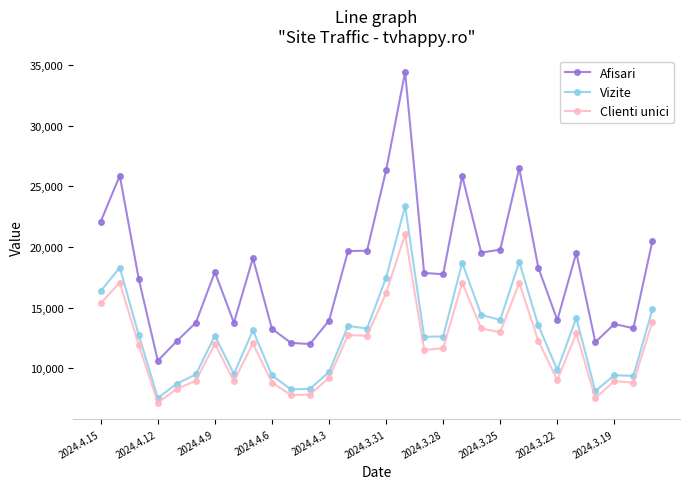

At how many categories does at least one series exceed 31118?

1